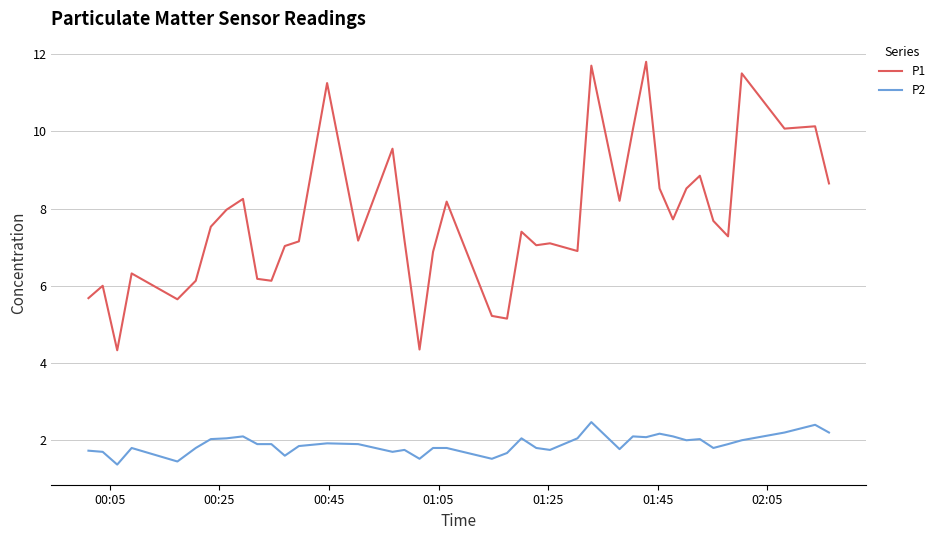

Which series has the largest total across all categories?

P1